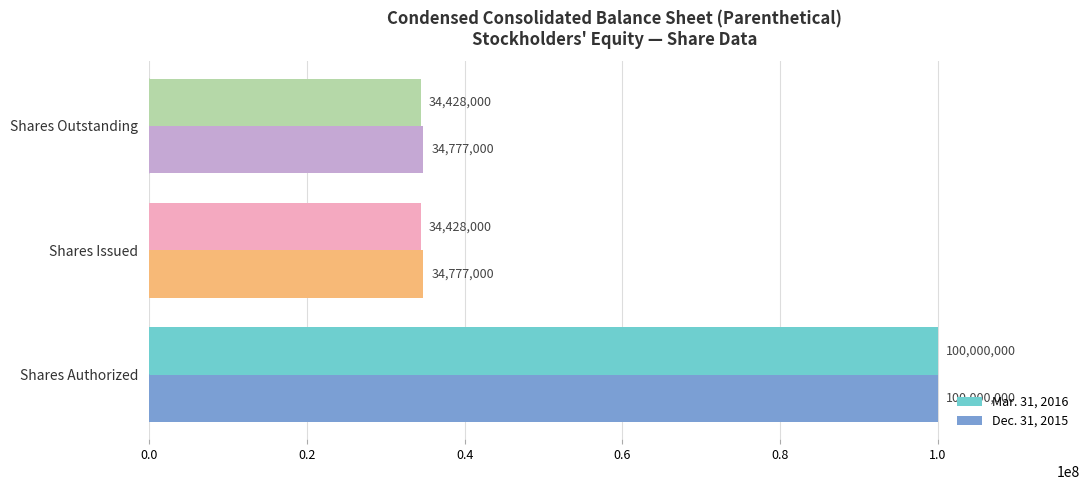

Is it true that Dec. 31, 2015 equals 34777000 at Shares Outstanding?

True